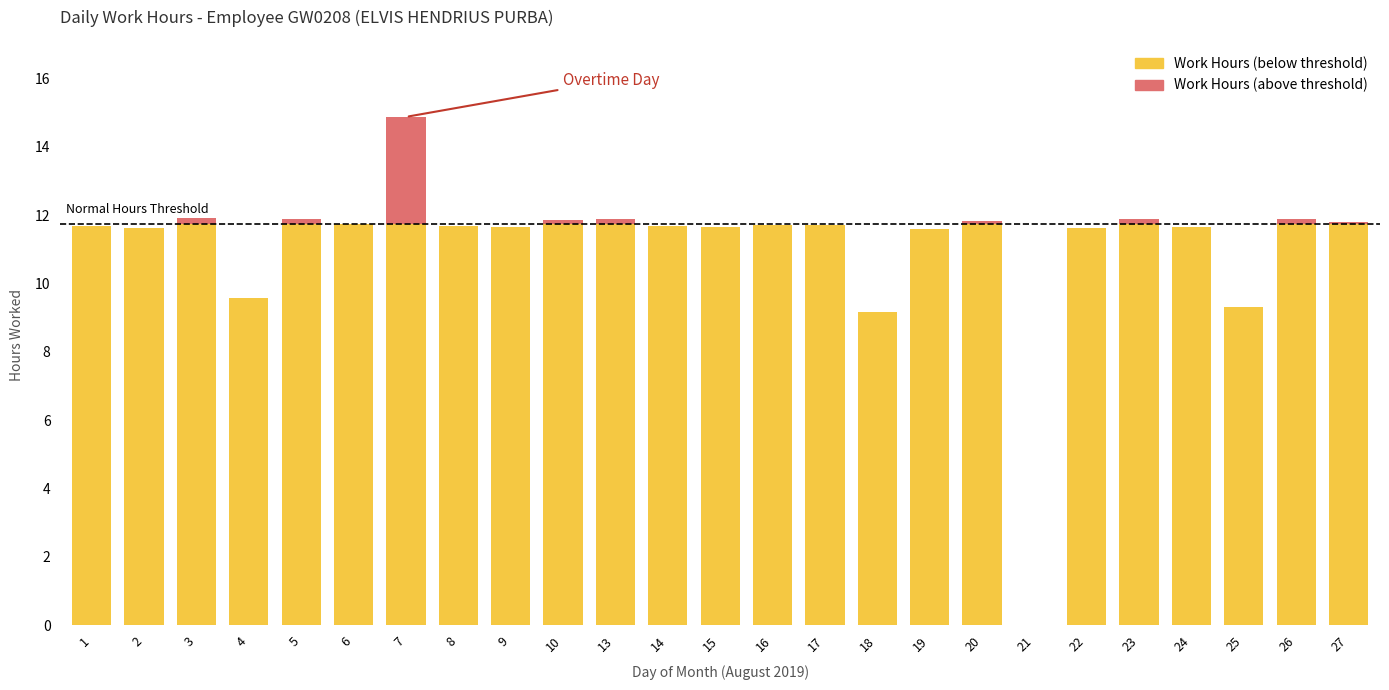

What is the total value across all series at 7?

14.9